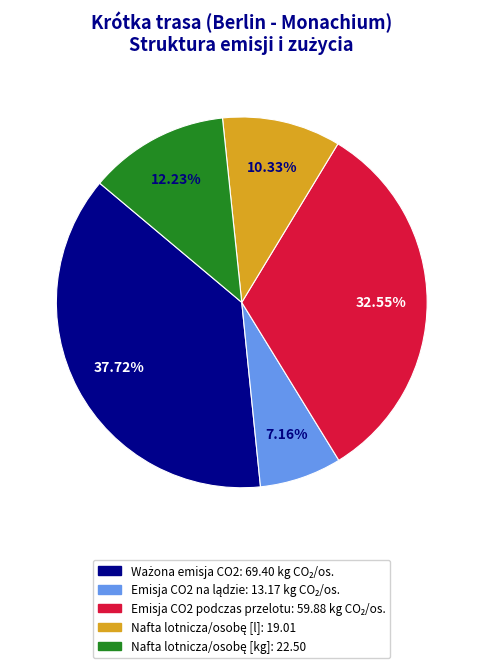

Does Emisja CO2 podczas przelotu account for over 50% of the chart?

No